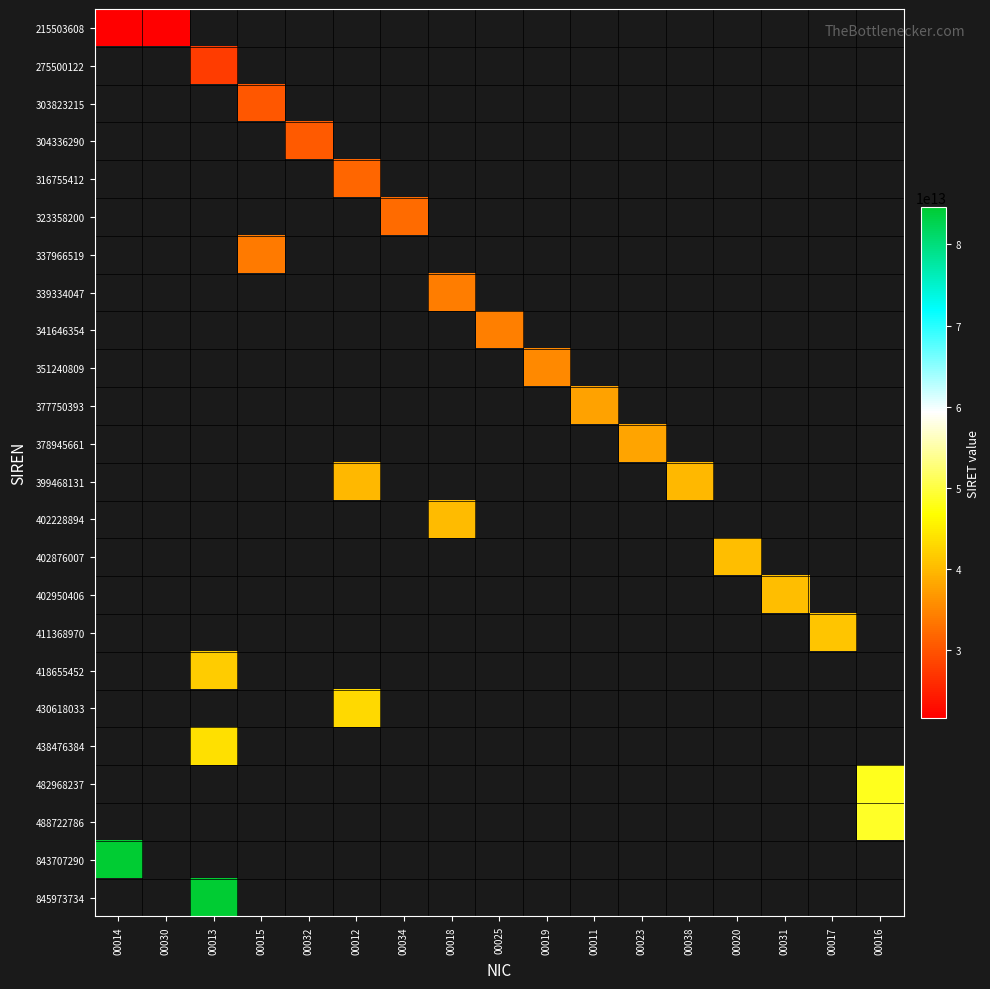

At how many categories does at least one series exceed 40682914671082?

5